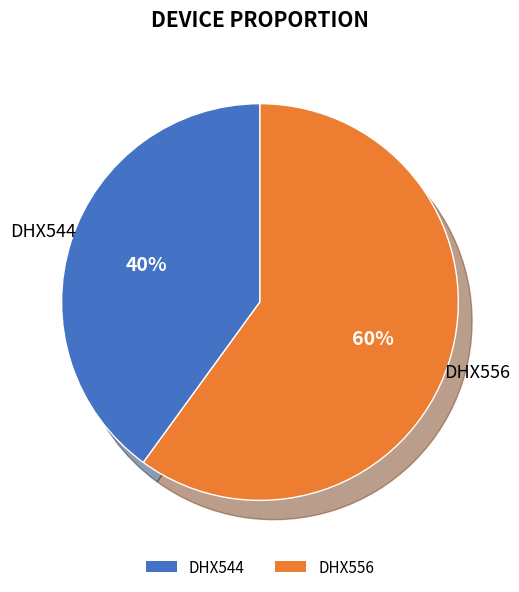

Which has a higher value, DHX544 or DHX556?

DHX556